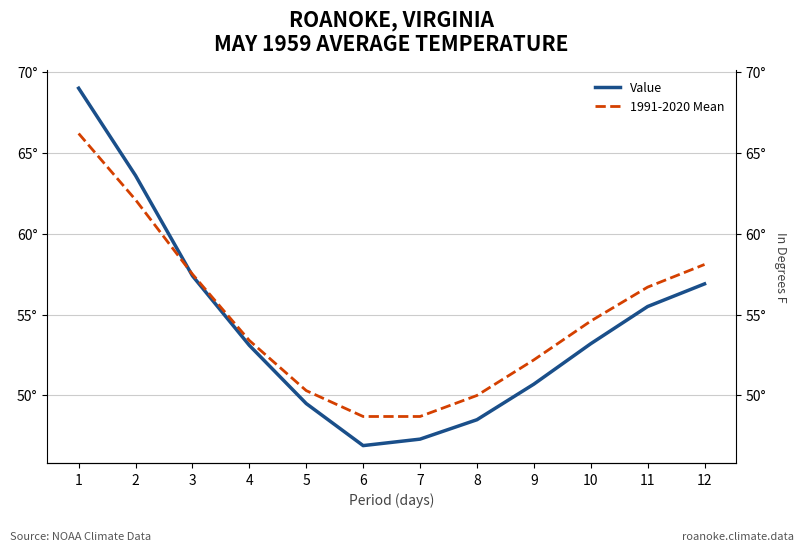

Reading left to right, what are all the values shown in this chart?

Value: 1=69.0	2=63.6	3=57.4	4=53.1	5=49.5	6=46.9	7=47.3	8=48.5	9=50.7	10=53.2	11=55.5	12=56.9
1991-2020 Mean: 1=66.2	2=62.1	3=57.5	4=53.4	5=50.3	6=48.7	7=48.7	8=50.0	9=52.2	10=54.6	11=56.7	12=58.1